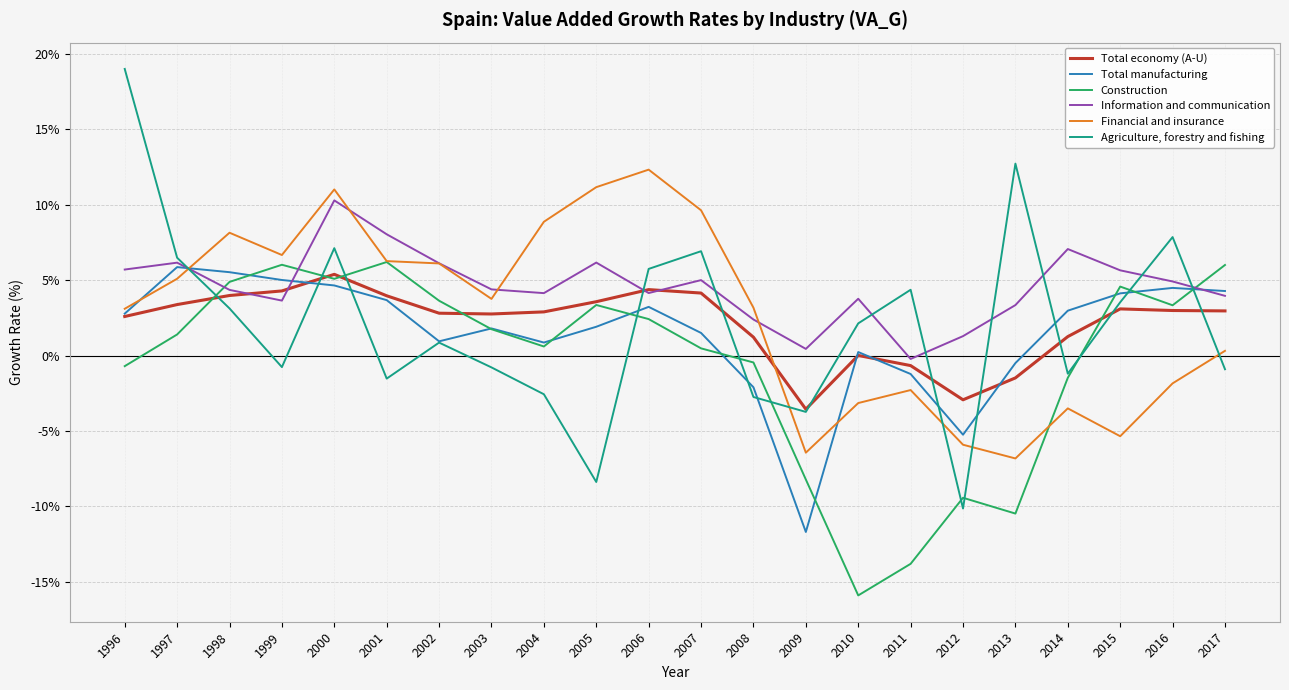

Is it true that Financial and insurance equals -3.1 at 2016?

False